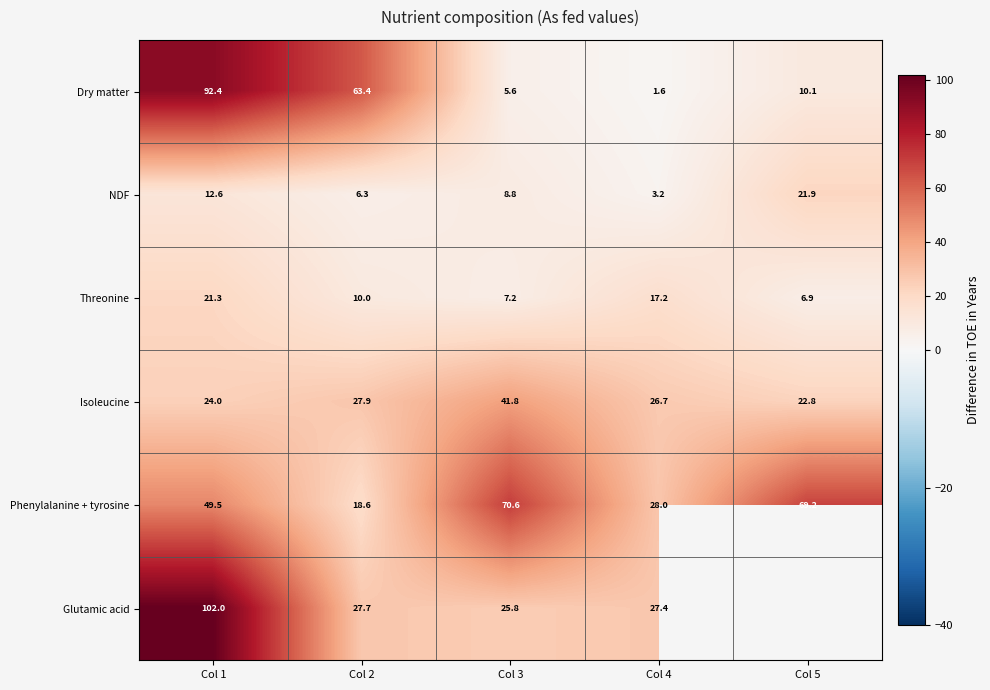

Rank the categories by Phenylalanine + tyrosine value from lowest to highest.

Col 2, Col 4, Col 1, Col 5, Col 3